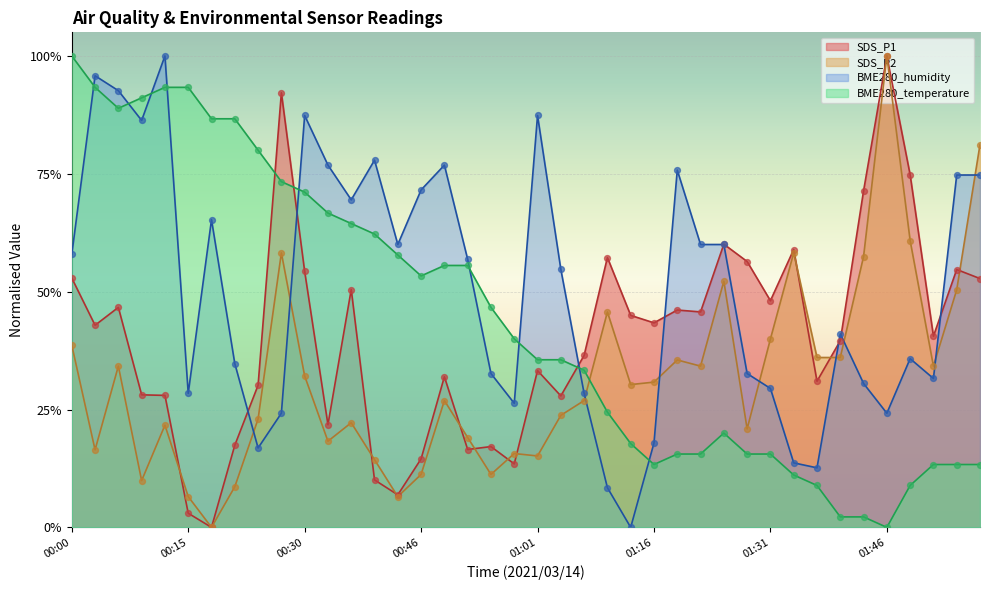

Which series contains the highest Y value?

BME280_temperature